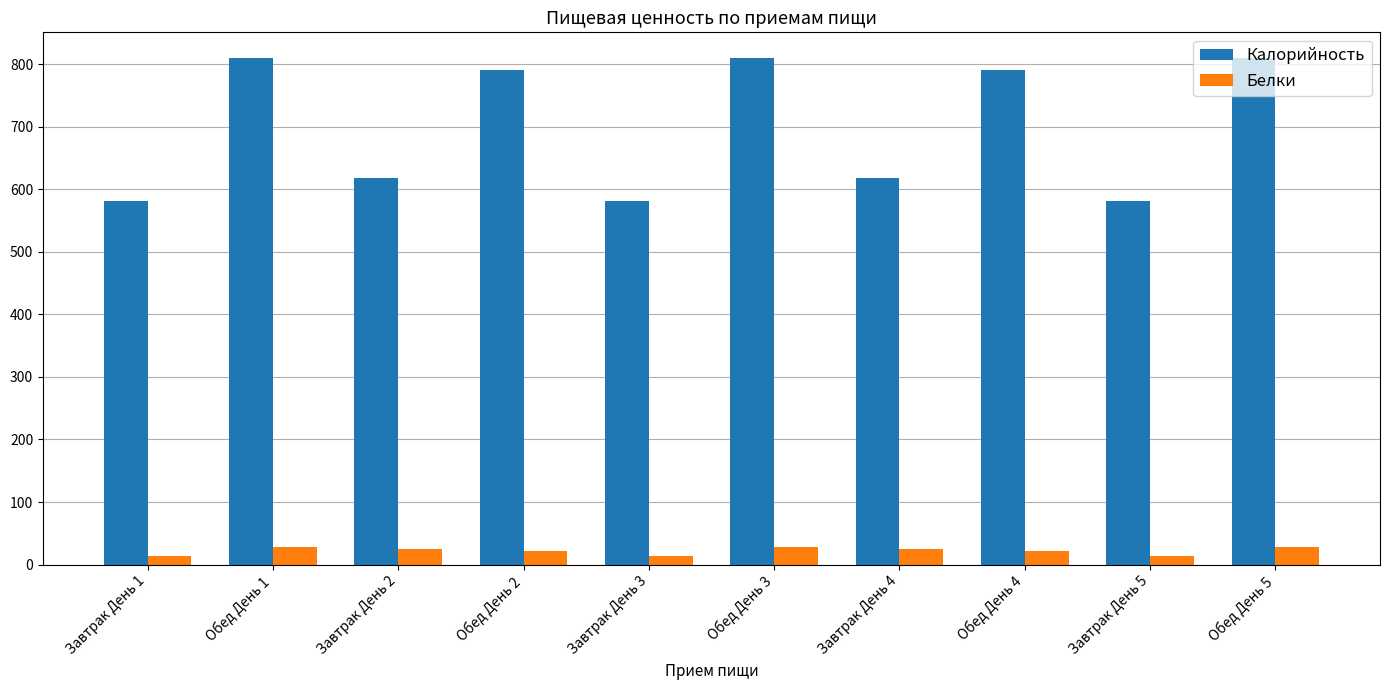

At which label does Калорийность first exceed 790?

Обед День 1